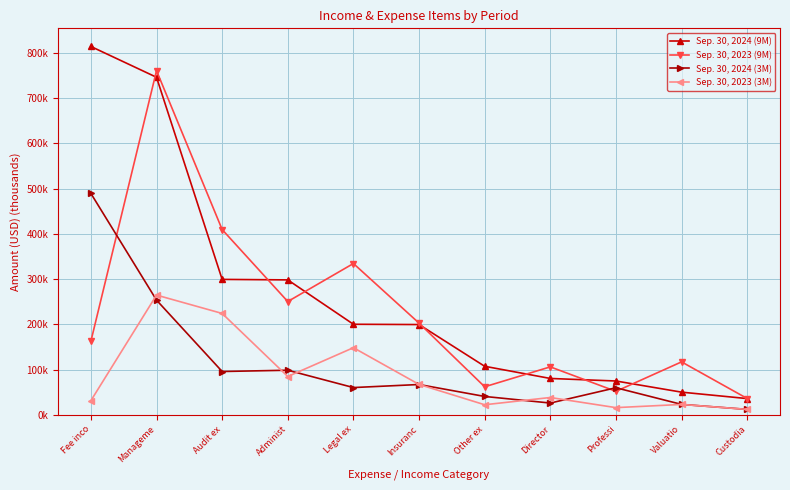

What are all the series names shown in the legend?

Sep. 30, 2024 (9M), Sep. 30, 2023 (9M), Sep. 30, 2024 (3M), Sep. 30, 2023 (3M)